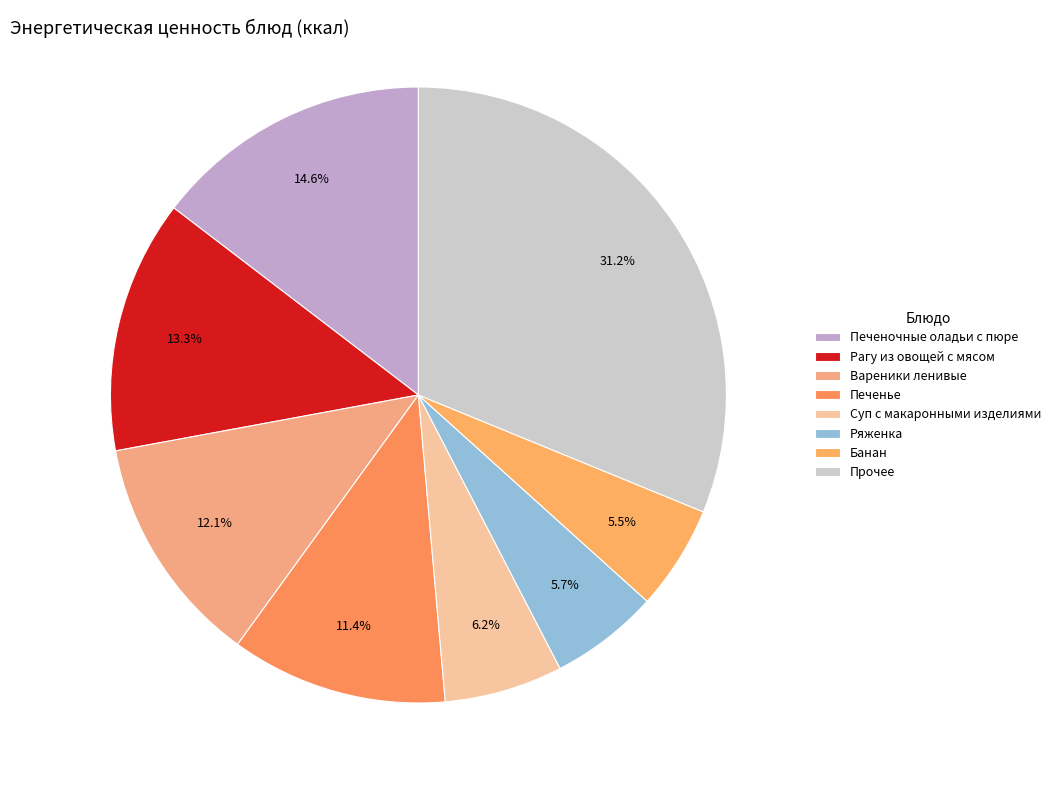

How many segments does this pie chart have?

8